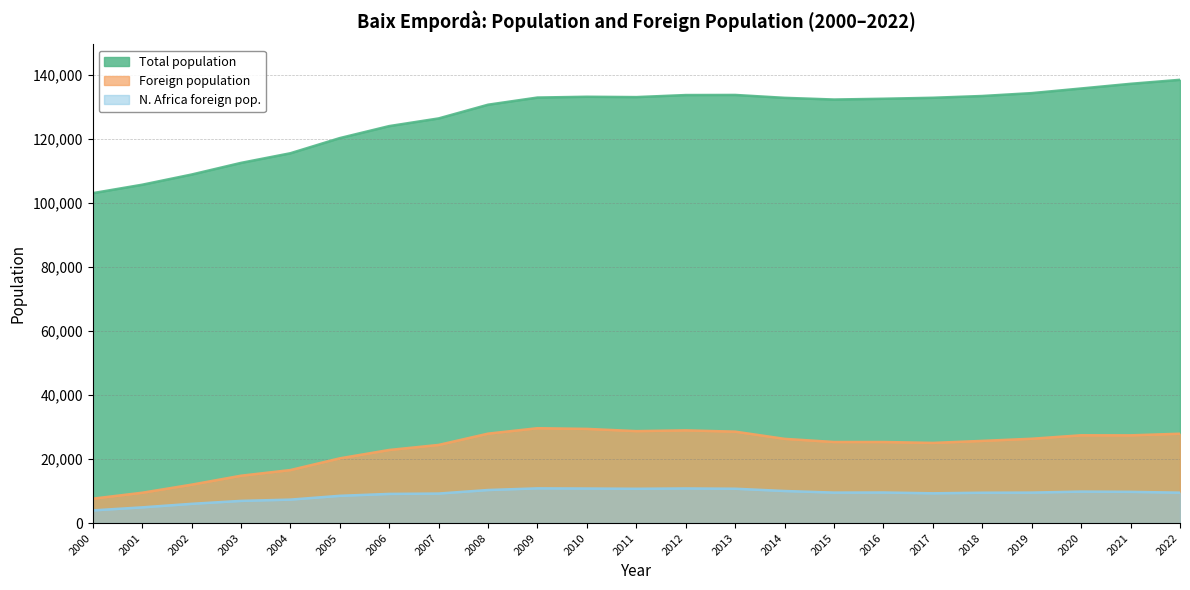

Rank the series at 2003 from highest to lowest value.

Total population, Foreign population, N. Africa foreign pop.